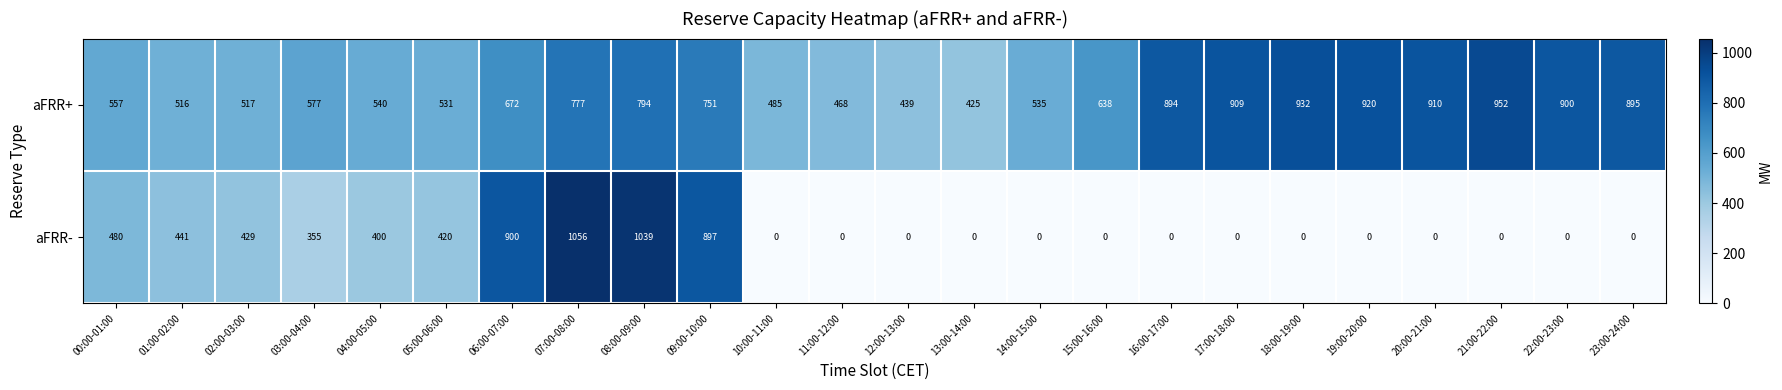

The value of aFRR+ at 03:00-04:00 is 333. True or false?

False